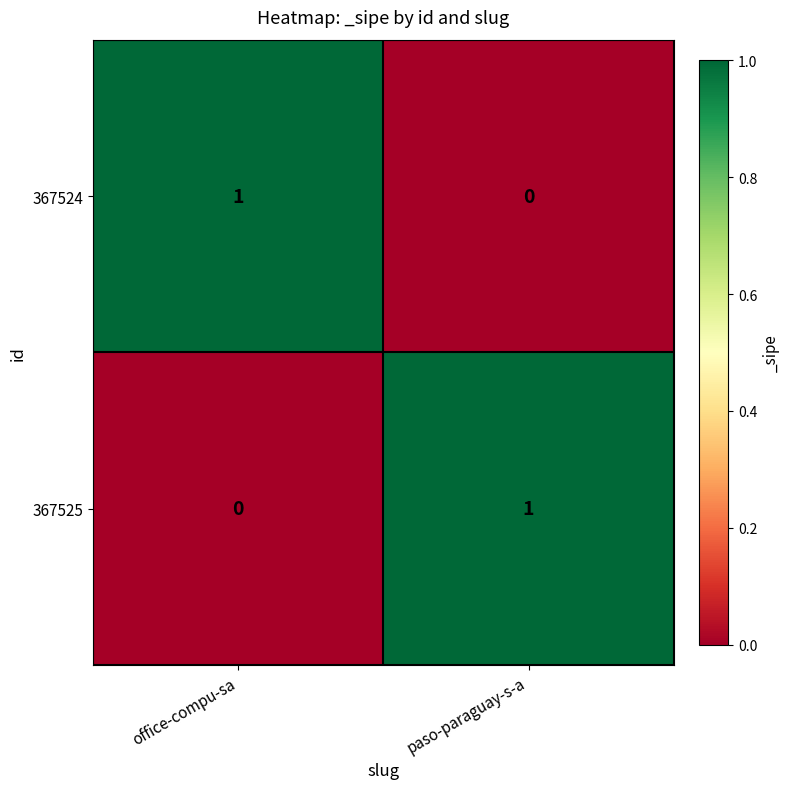

Where is 367525 nearest to the value 0?

office-compu-sa